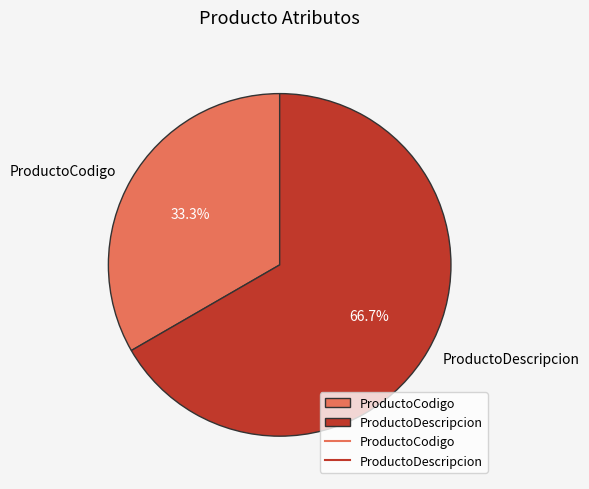

How many segments does this pie chart have?

2